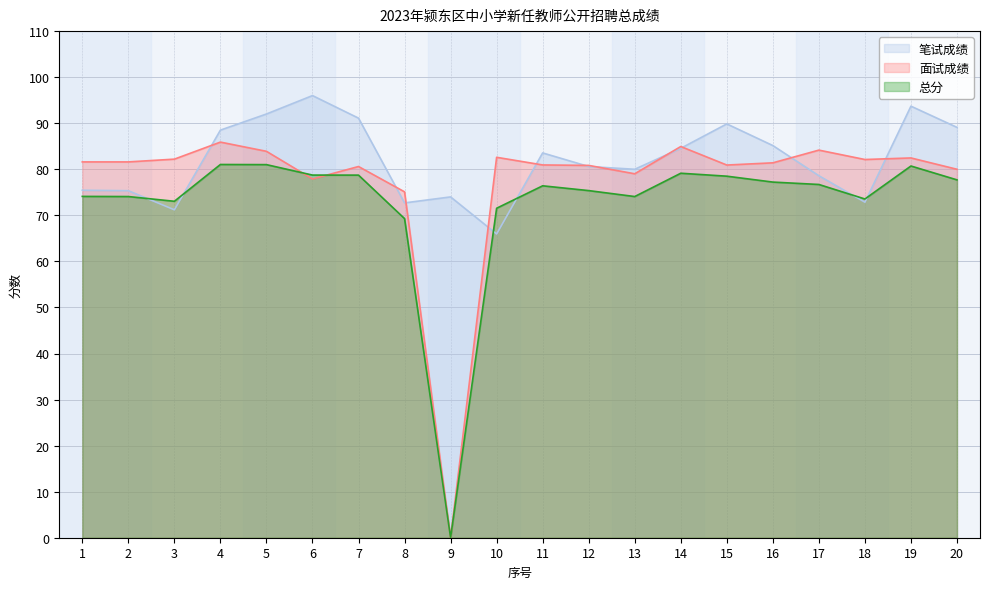

What is the approximate value of 面试成绩 at 13?

79.0